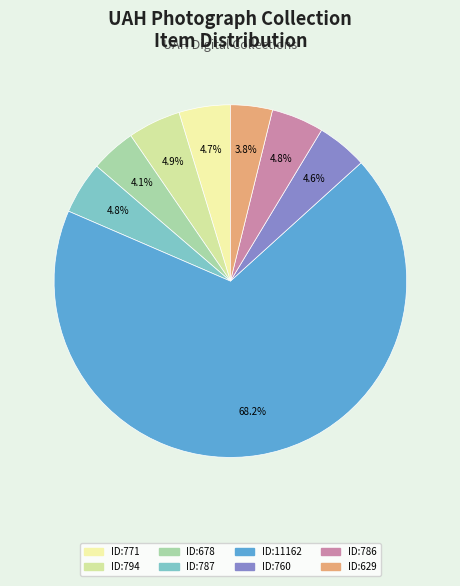

How many slices are in this pie chart?

8